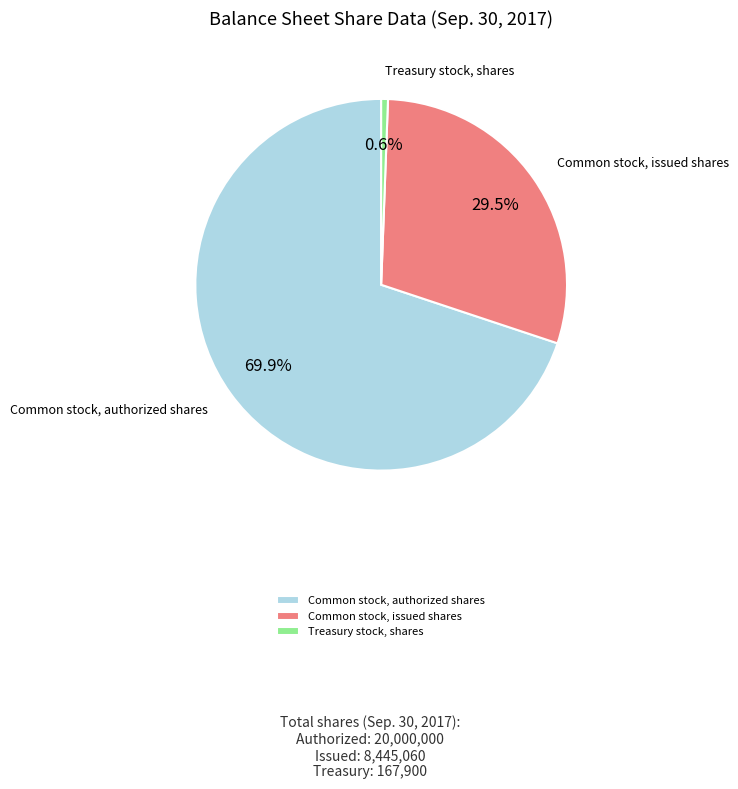

What is the total percentage of Common stock, authorized shares and Common stock, issued shares?

99.4%